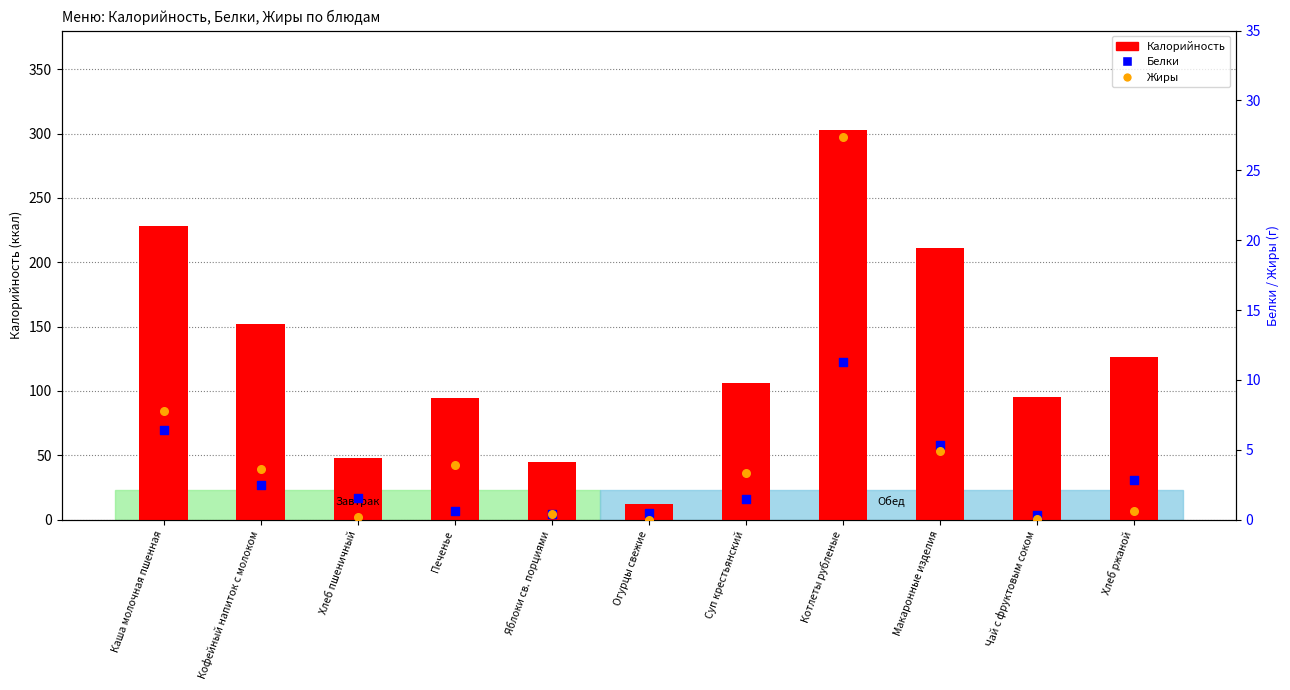

At which category is the sum across all series the highest?

Котлеты рубленые